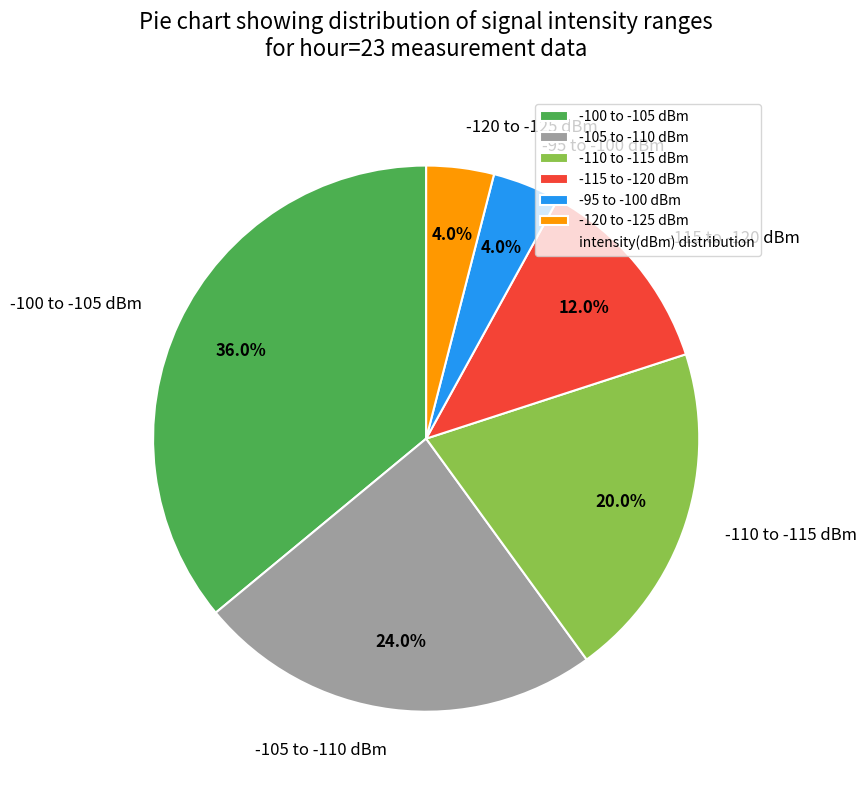

How many slices are in this pie chart?

6